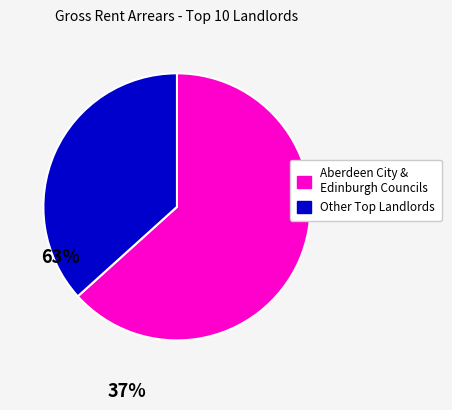

Does any single category account for the majority?

Yes